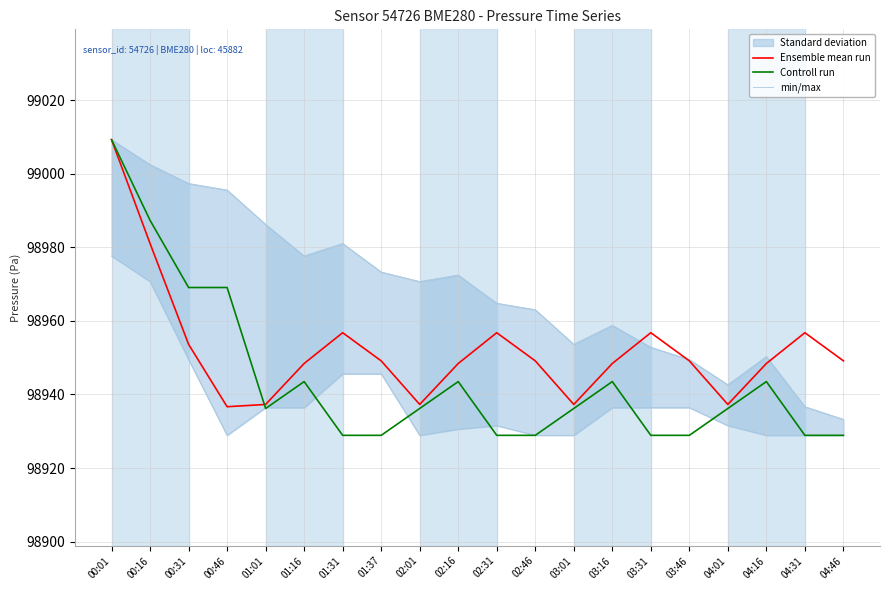

How many data points in Ensemble mean run are less than 98949?

9